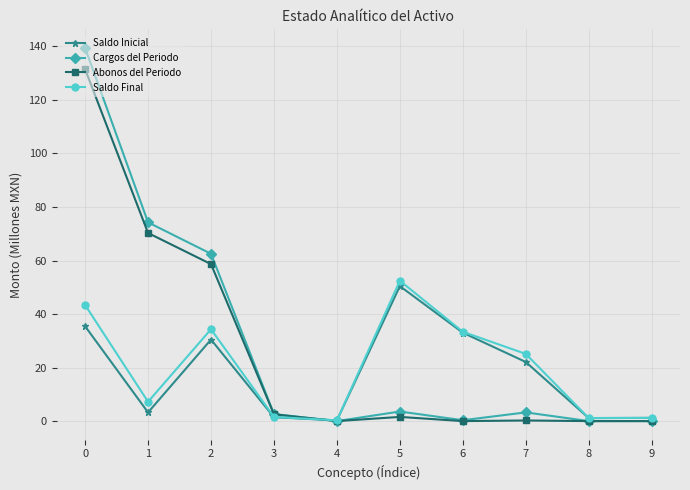

How many values in the Saldo Final series exceed 25?

5